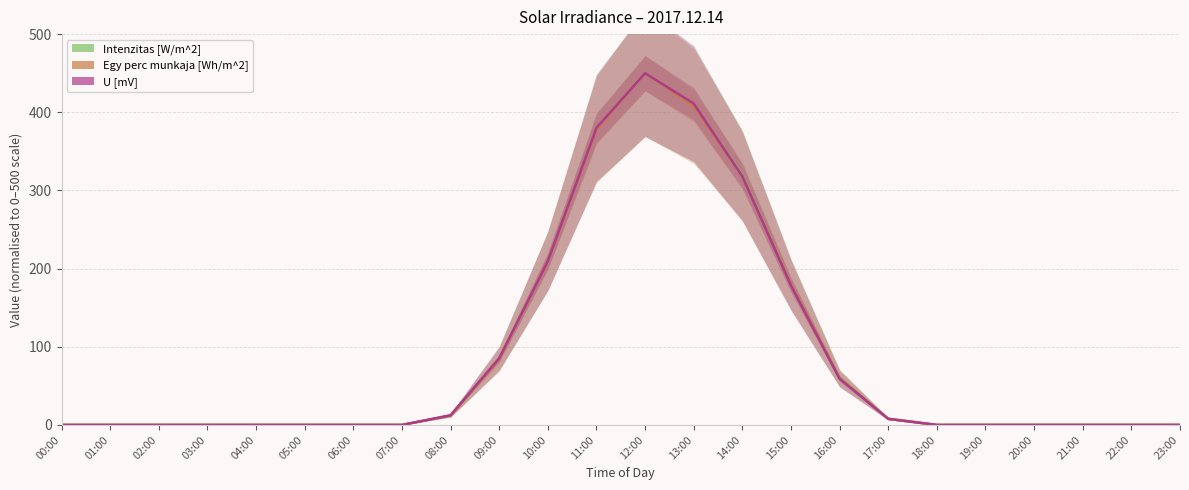

What is the difference between the maximum and minimum values in the U [mV] series?

450.0